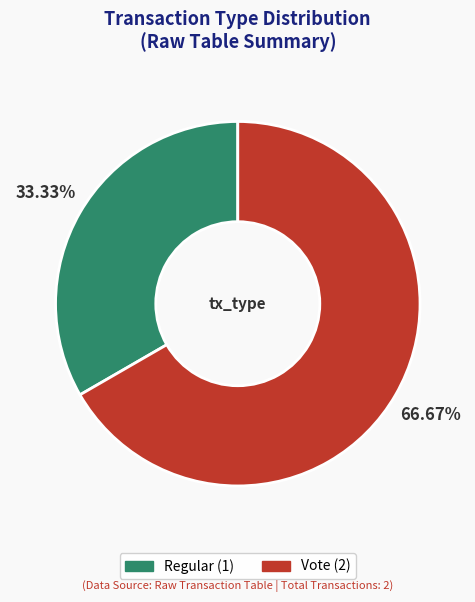

Count the number of slices in the pie.

2